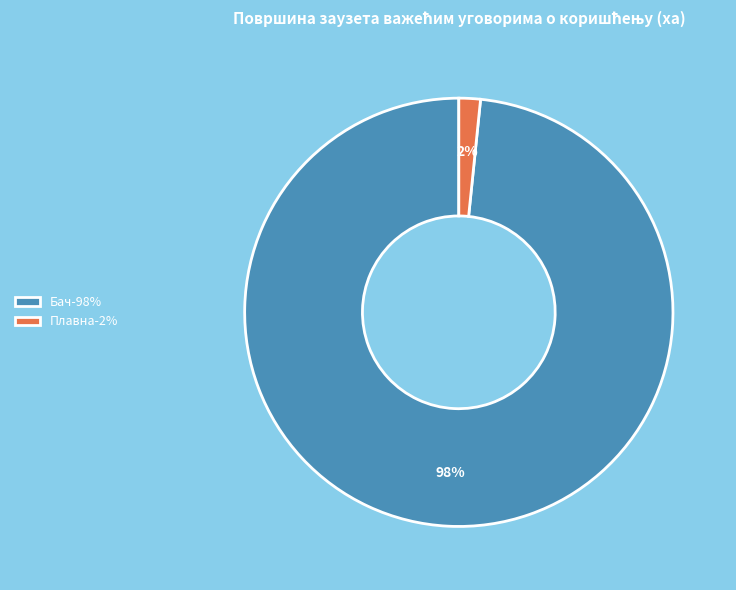

Rank the categories by value from lowest to highest.

Плавна-2%, Бач-98%